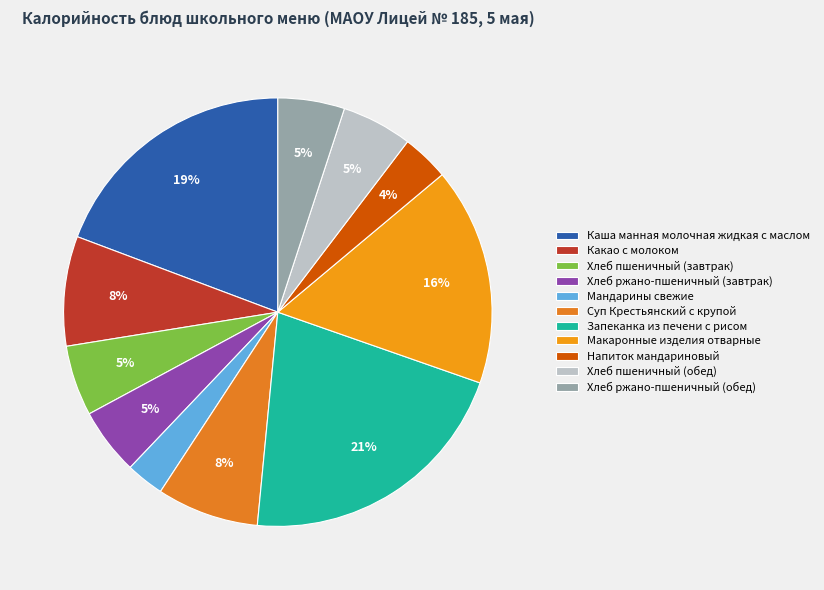

The Мандарины свежие slice represents 3% of the pie. True or false?

True